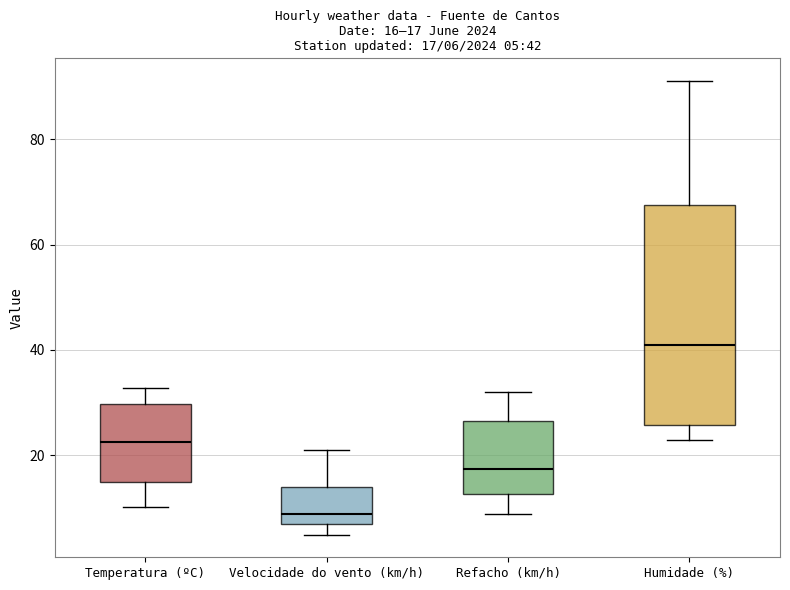

Which box has the lowest median line?

Velocidade do vento (km/h)